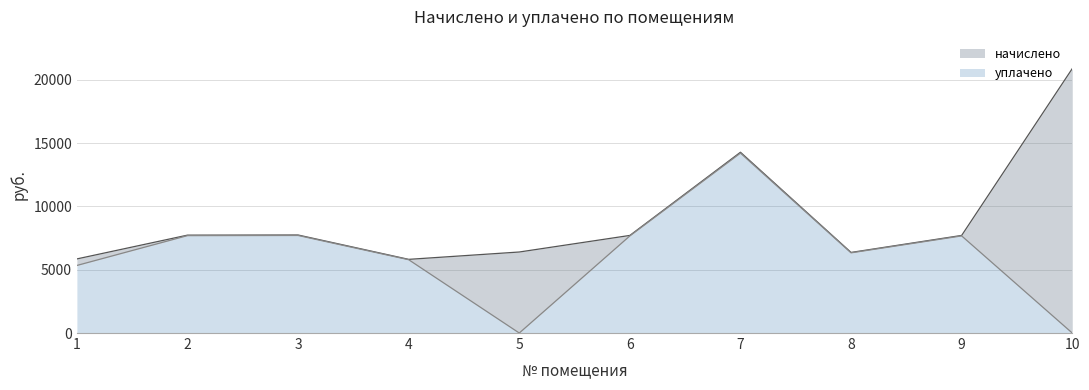

At which category is the sum across all series the highest?

10